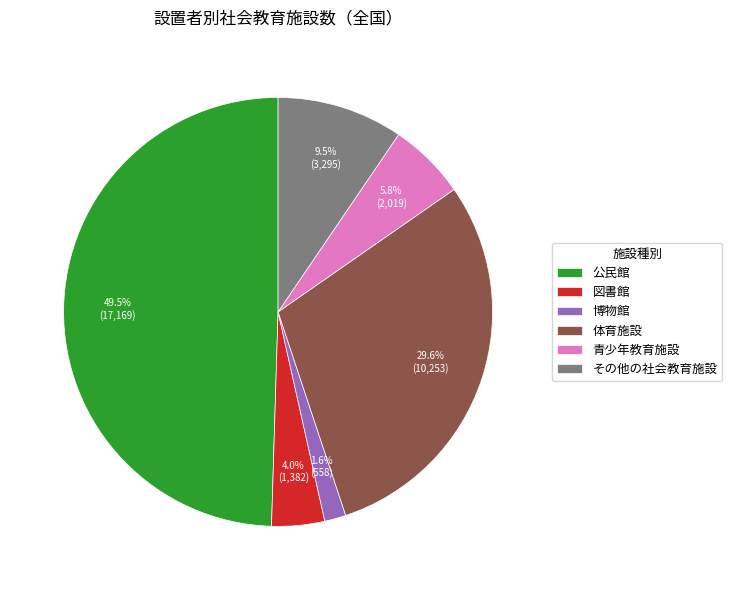

To the nearest percent, what is the difference between the largest and smallest slice percentages?

48%